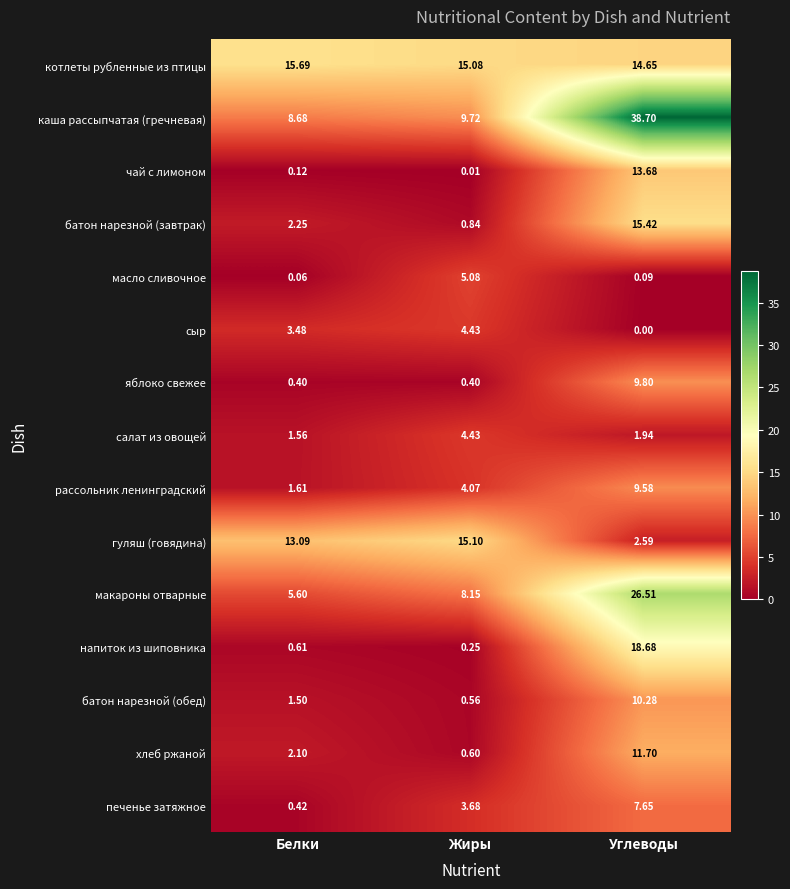

Which series changed the most between Белки and Жиры?

масло сливочное